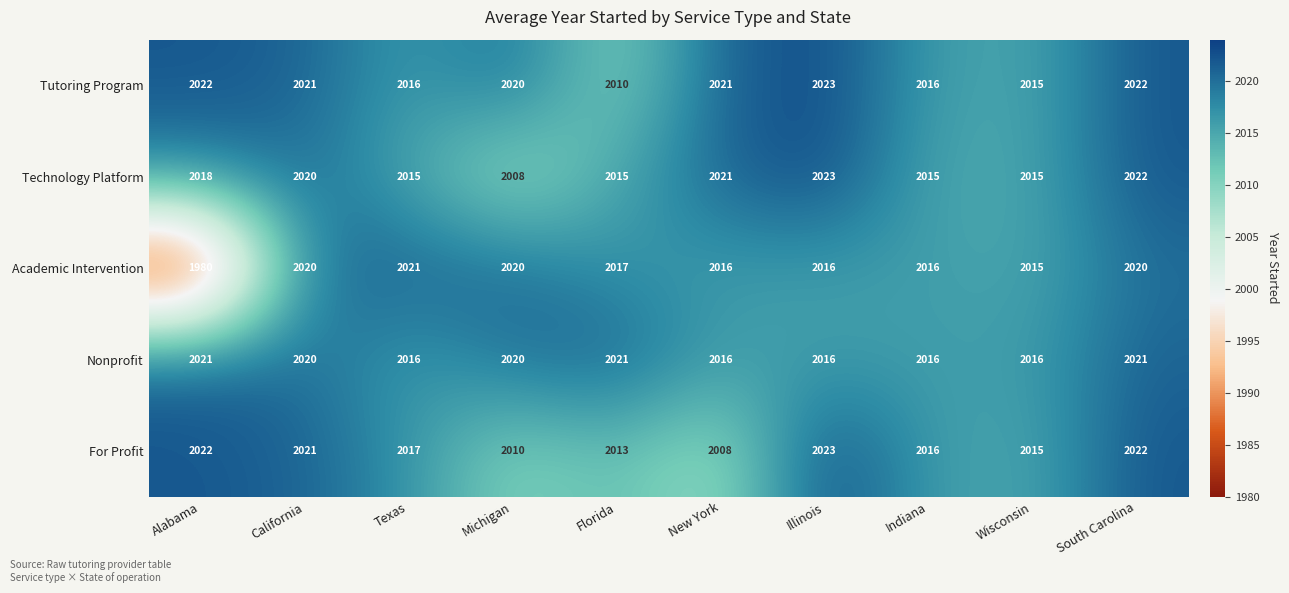

Rank the series at Florida from lowest to highest value.

Tutoring Program, For Profit, Technology Platform, Academic Intervention, Nonprofit